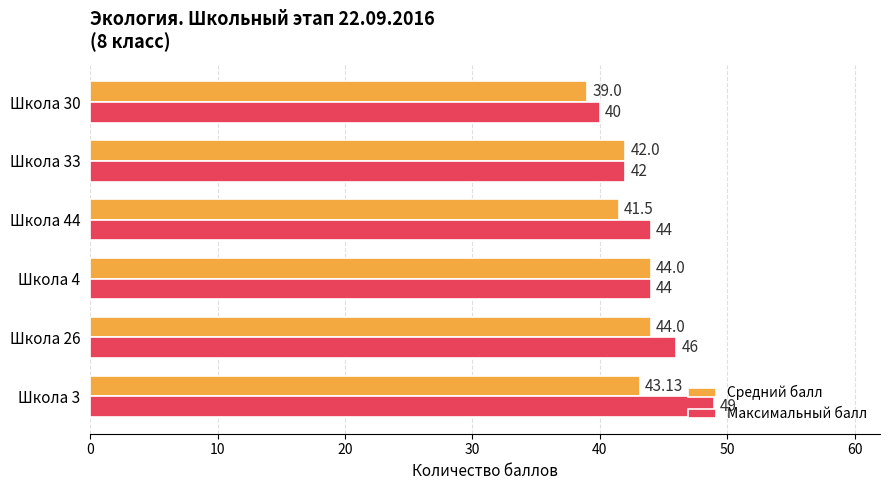

Rank the series by their maximum value, from lowest to highest.

Средний балл, Максимальный балл